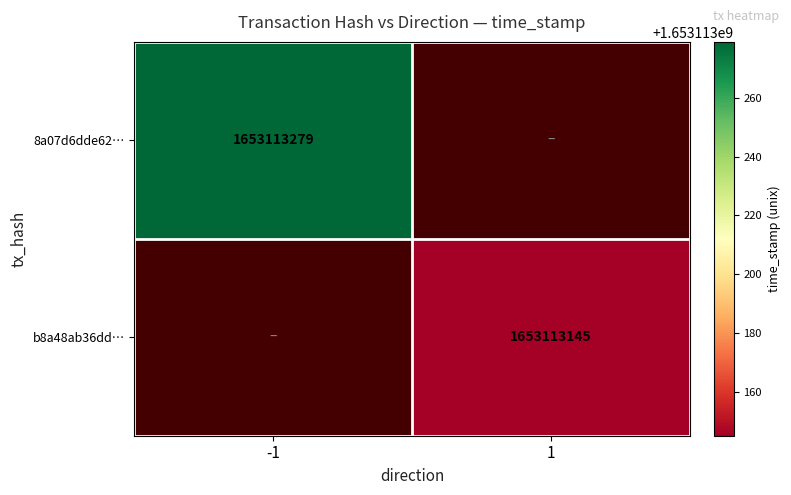

Rank the series by their maximum value, from lowest to highest.

b8a48ab36dff9dbe72f3ebcba7d461320f0205c, 8a07d6dde62cac5f675d2653b4338bfefbdc3c5